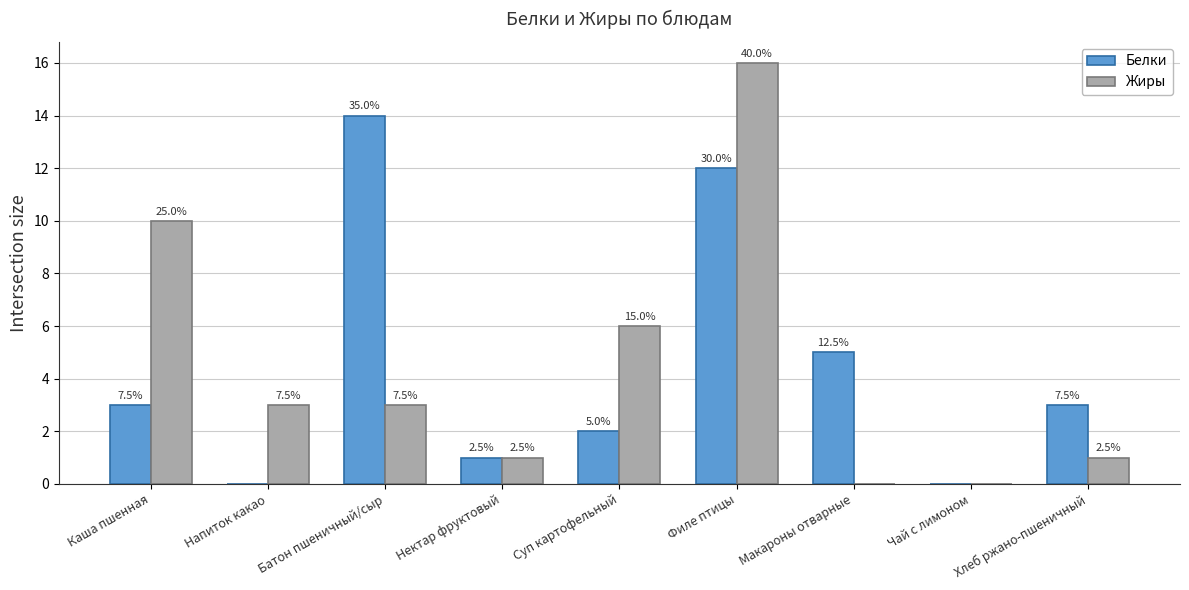

What is the label of the 2nd bar from the right?

Чай с лимоном